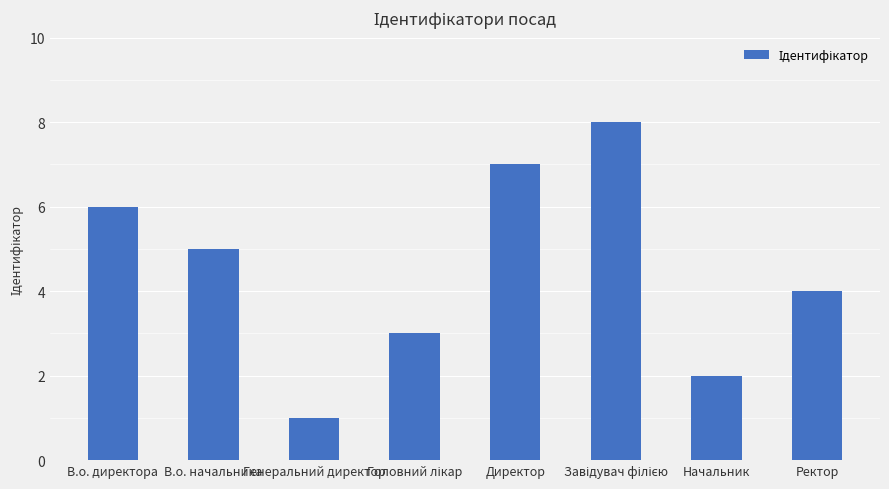

At which category does the chart reach its minimum across all series?

Генеральний директор